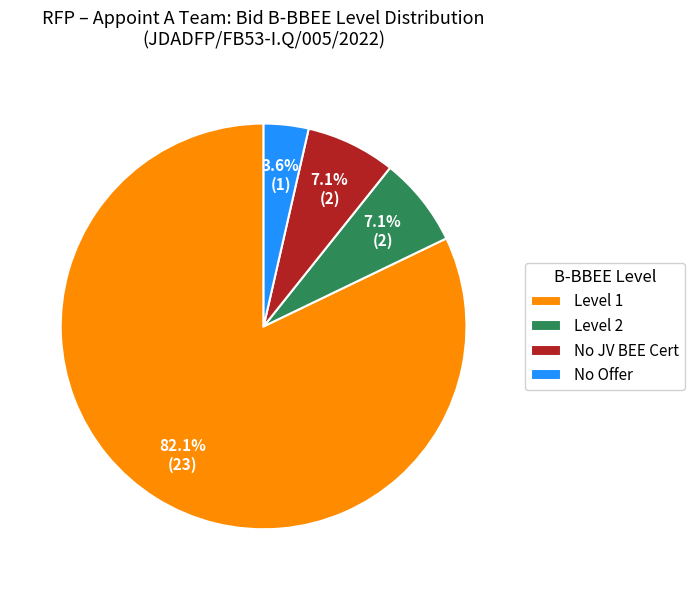

To the nearest percent, what is the difference between the No Offer and Level 1 slice percentages?

79%